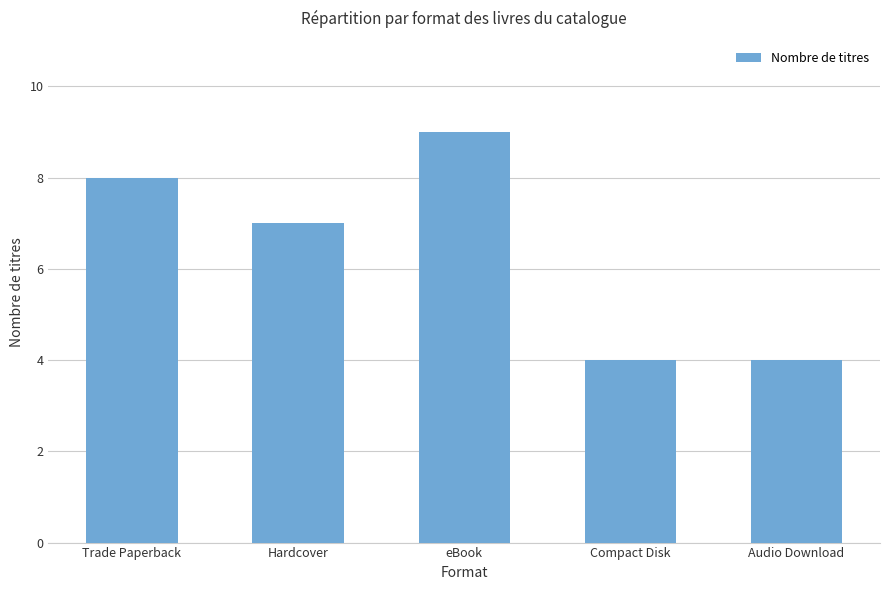

Approximately how many times larger is the value at Hardcover compared to eBook?

0.8